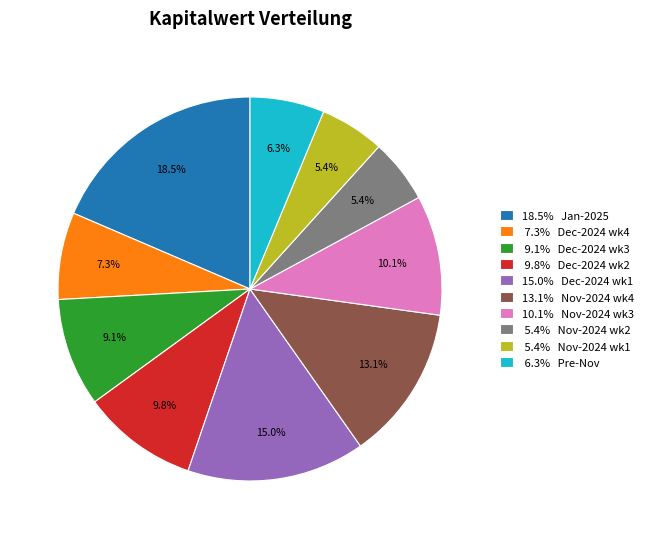

Which has a higher value, 10.1% Nov-2024 wk3 or 13.1% Nov-2024 wk4?

13.1% Nov-2024 wk4